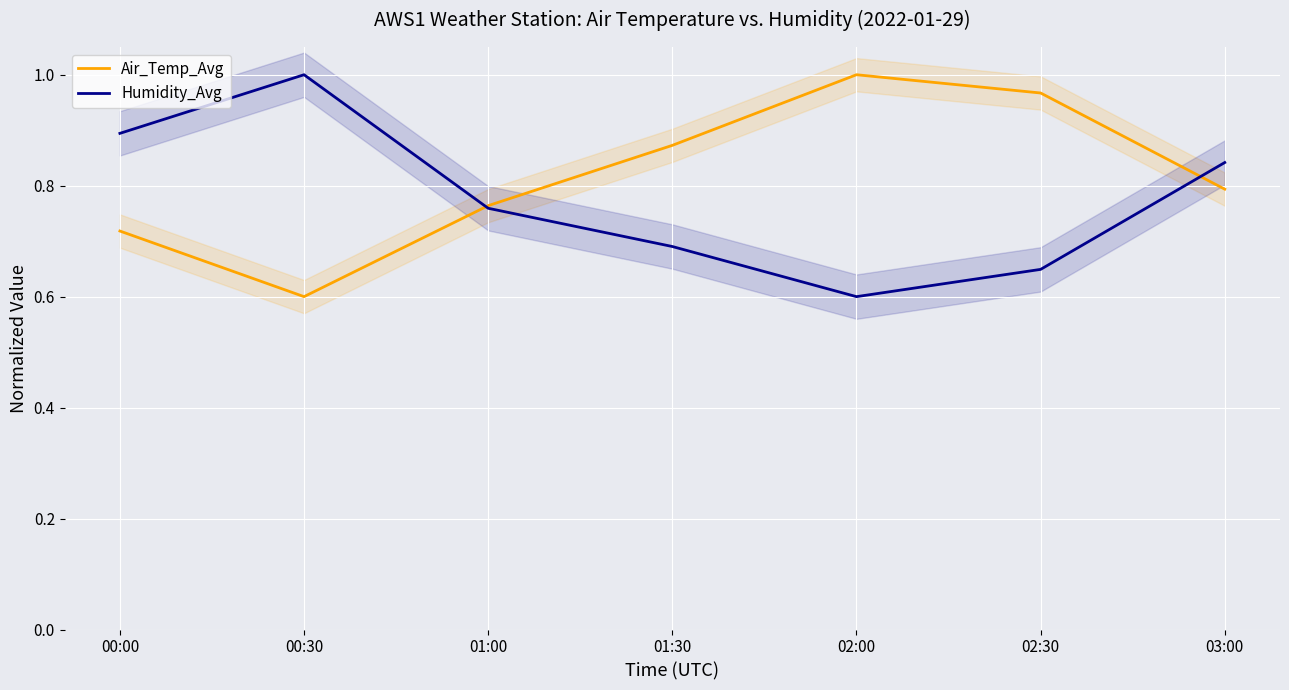

What is the total value across all series at 02:30?

1.6